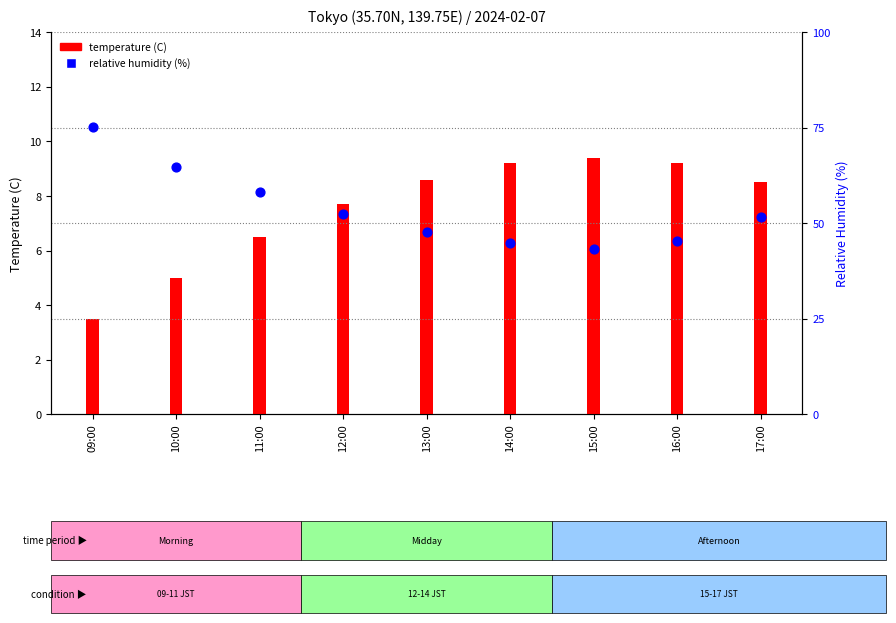

Is the value of relative humidity (%) at 16:00 greater than the value of temperature (C) at 16:00?

Yes